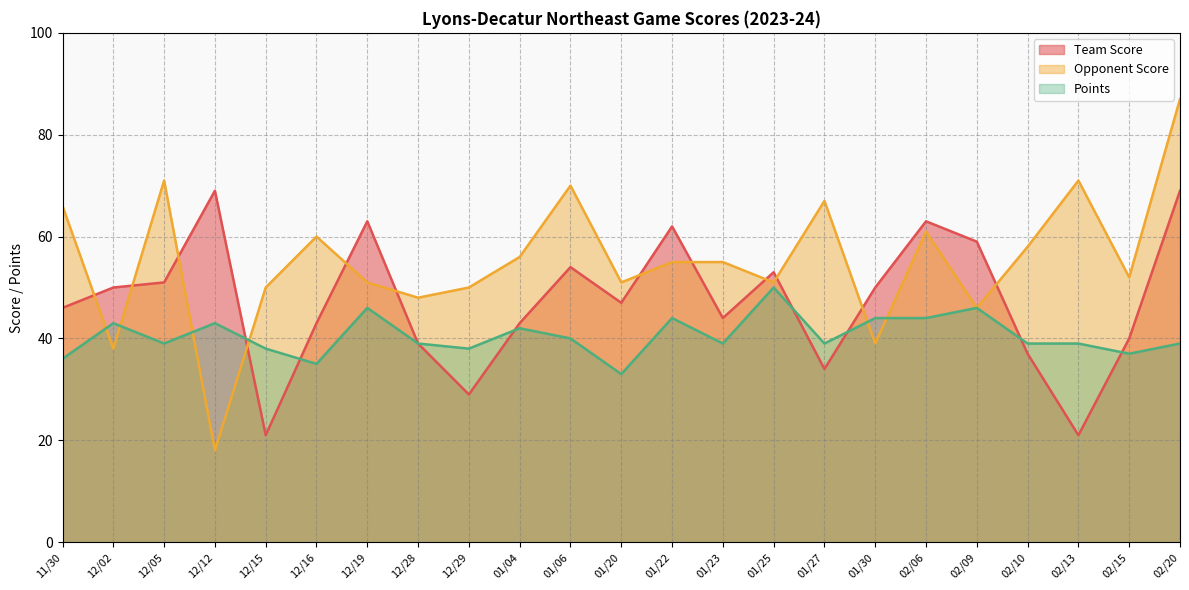

What is the difference between the maximum and minimum values in the Points series?

17